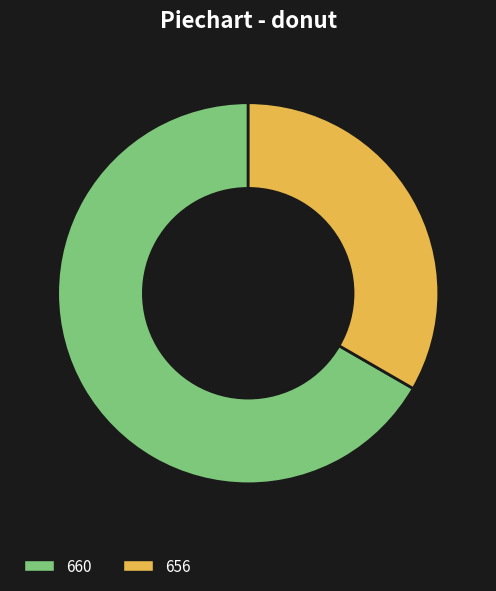

True or false: 656 accounts for 33% of the total.

True